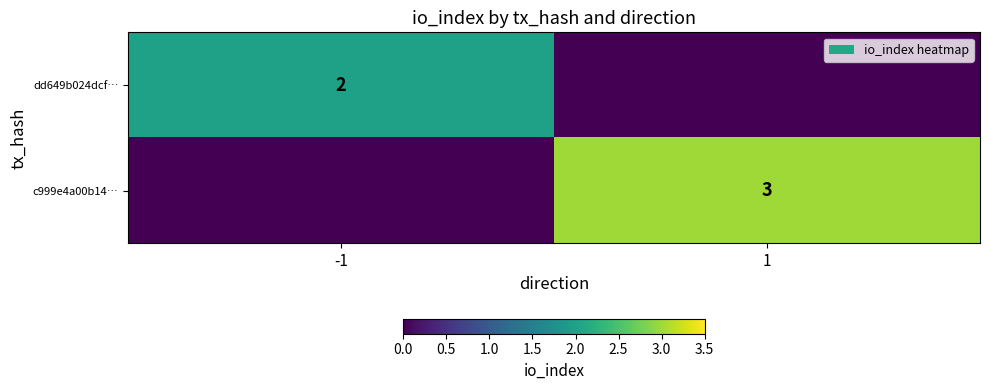

Is it true that c999e4a00b14… equals 3 at 1?

True